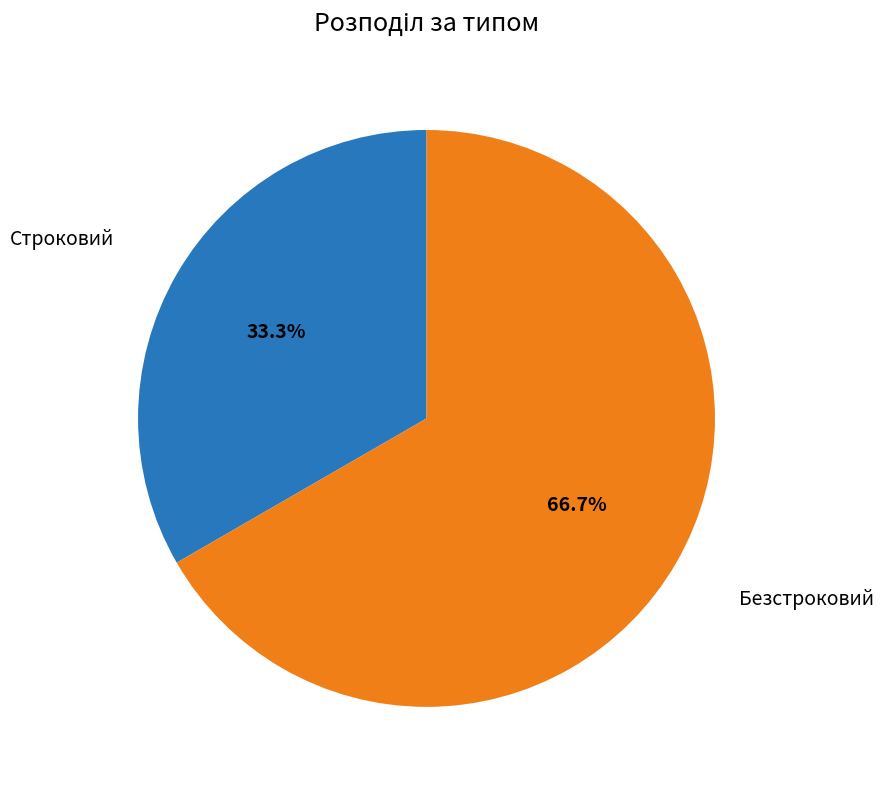

Is there any slice that represents more than half of the pie?

Yes